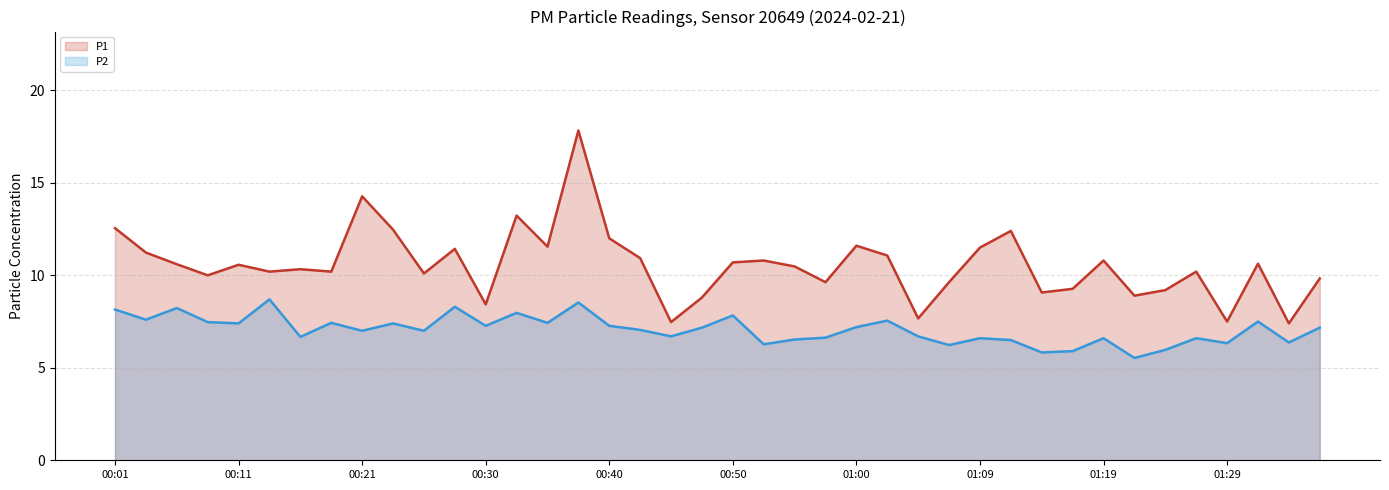

What is the spread (max minus min) of values at 01:29?

1.2